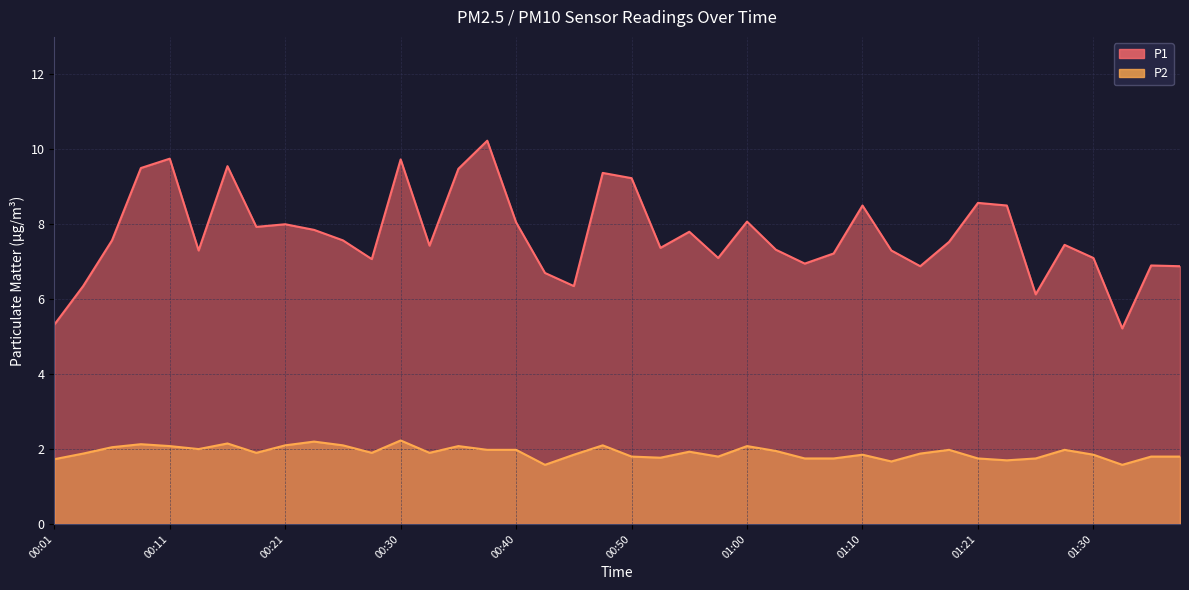

At which label does P2 reach its minimum?

00:43